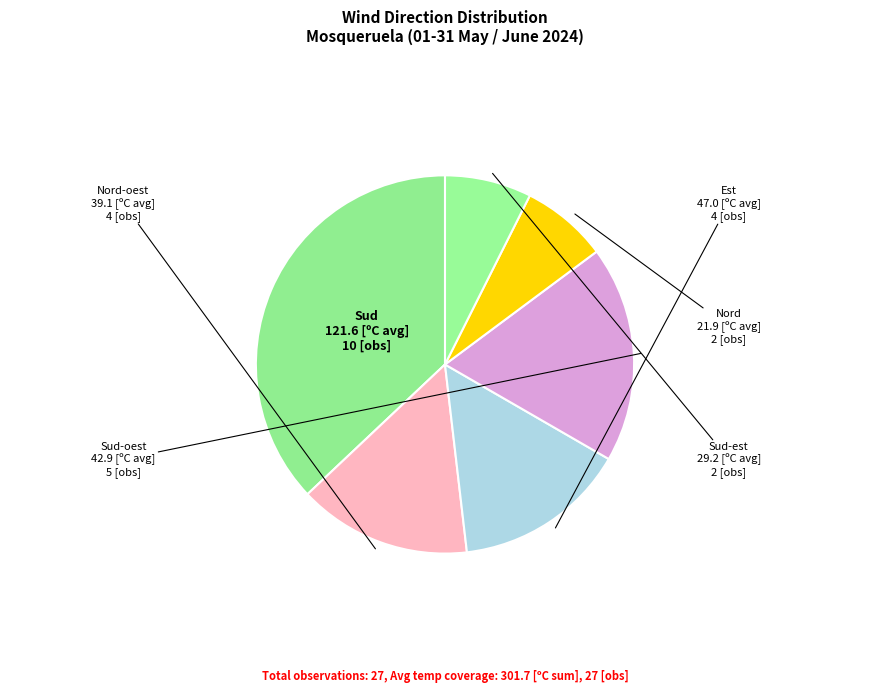

Approximately how many times larger is the value at Sud-oest compared to Sud-est?

2.5